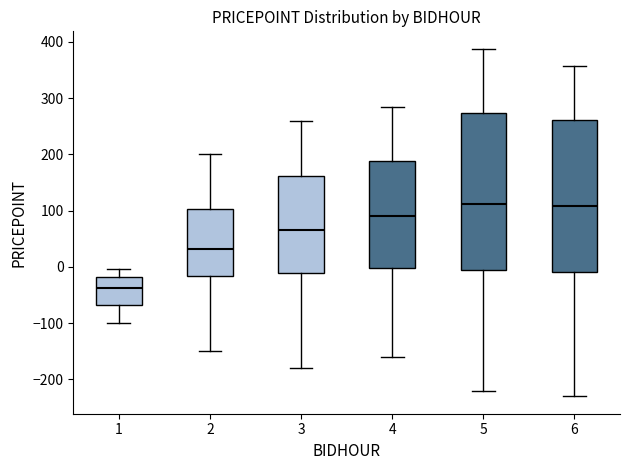

Which box's median line is the lowest?

1